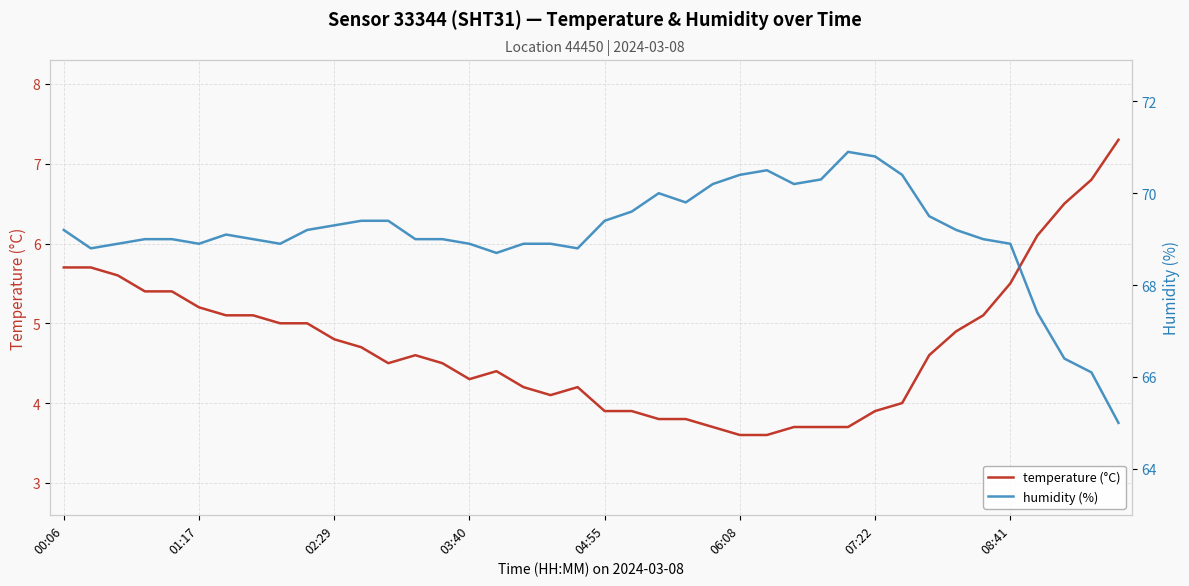

At which category is the sum across all series the highest?

00:06